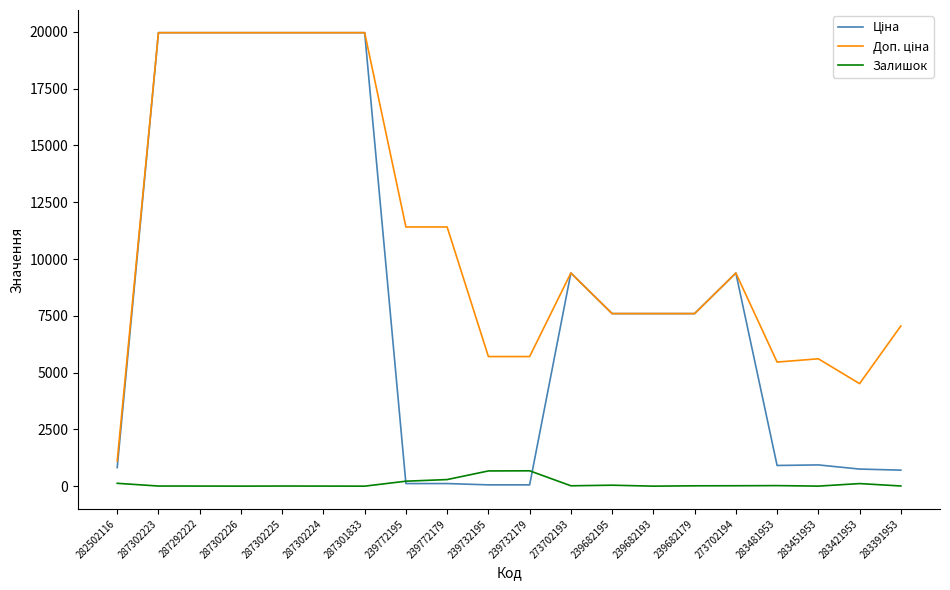

True or false: Залишок has more than 2 points higher than both neighbors.

True